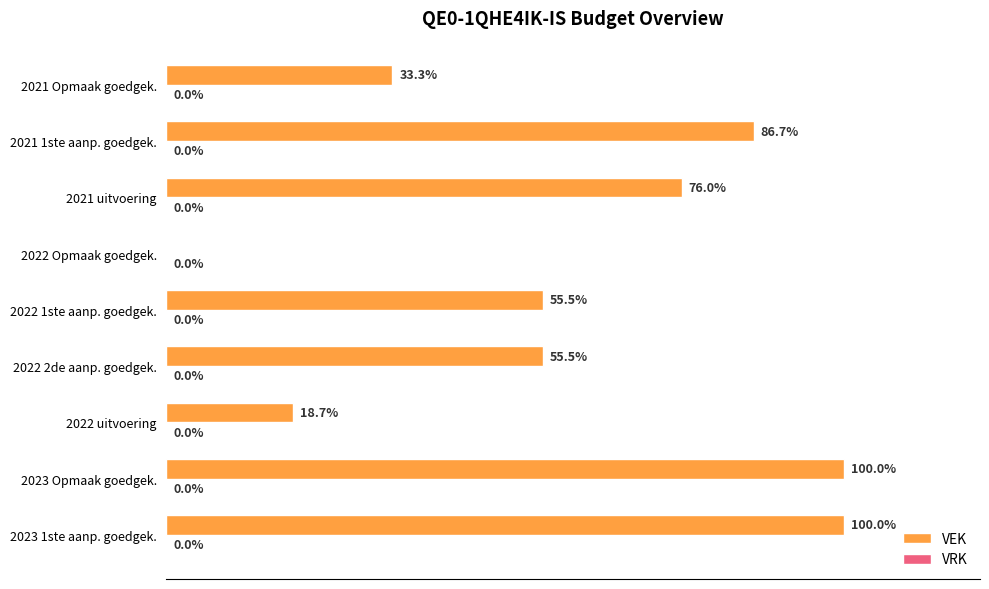

Between 2021 uitvoering and 2022 uitvoering, which is larger?

2021 uitvoering